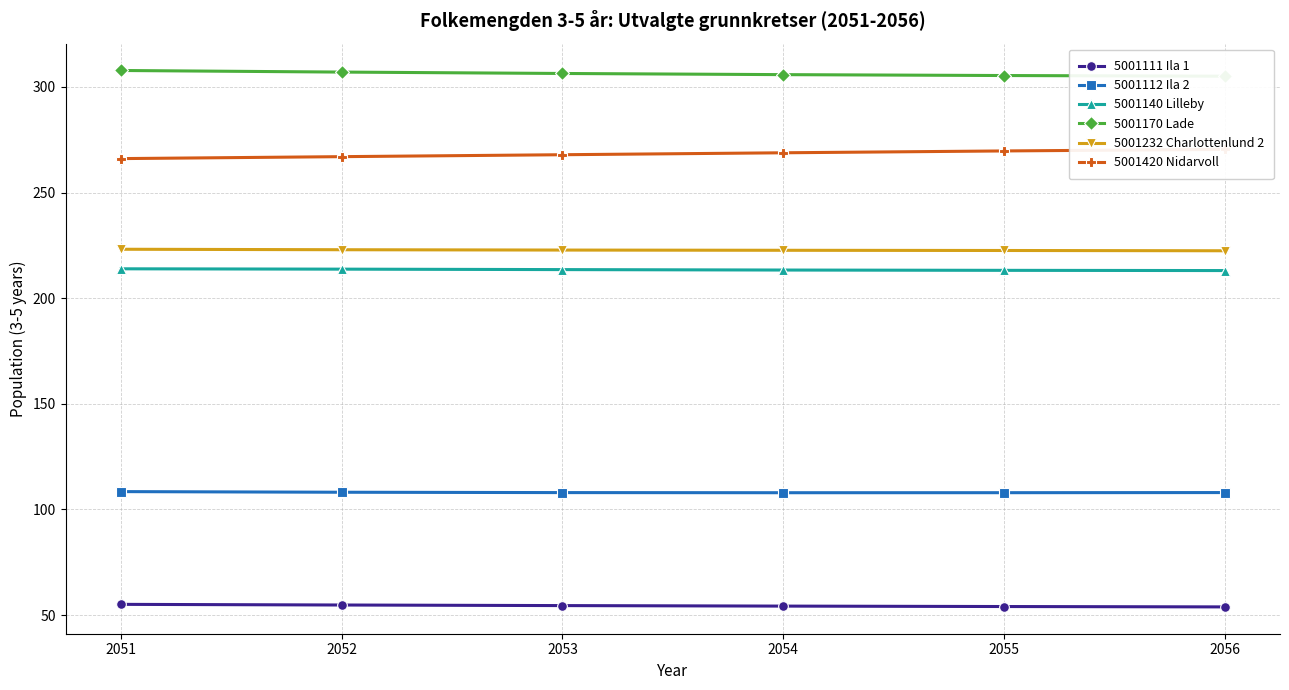

Rank the categories by 5001420 Nidarvoll value from highest to lowest.

2056, 2055, 2054, 2053, 2052, 2051